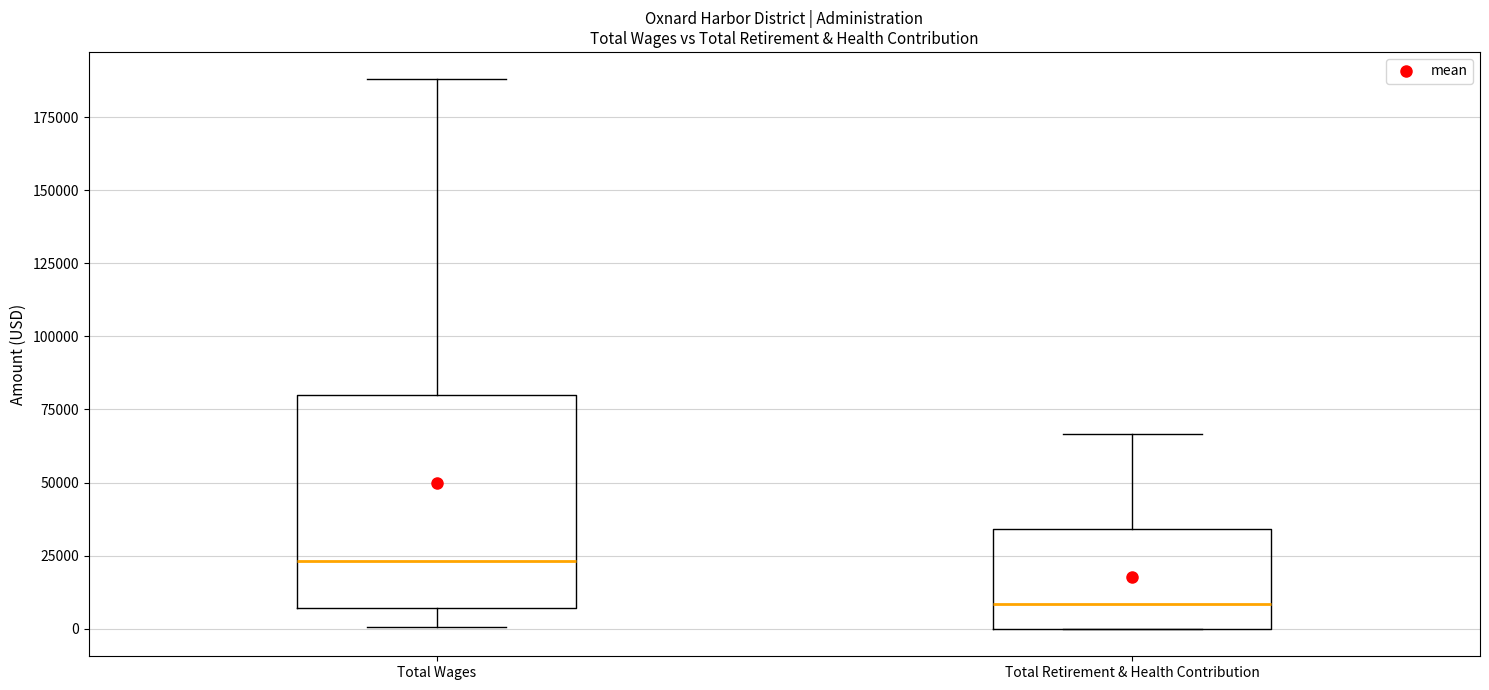

Reading left to right, read every box against the y-axis: the position of its median line, the range the box covers, and the ends of its whiskers. The values are not printed on the chart, so give them approximately, as read against the axis.

Total Wages: median 25000, box 5000 to 80000, whiskers 0 to 190000
Total Retirement & Health Contribution: median 10000, box 0 to 35000, whiskers 0 to 65000